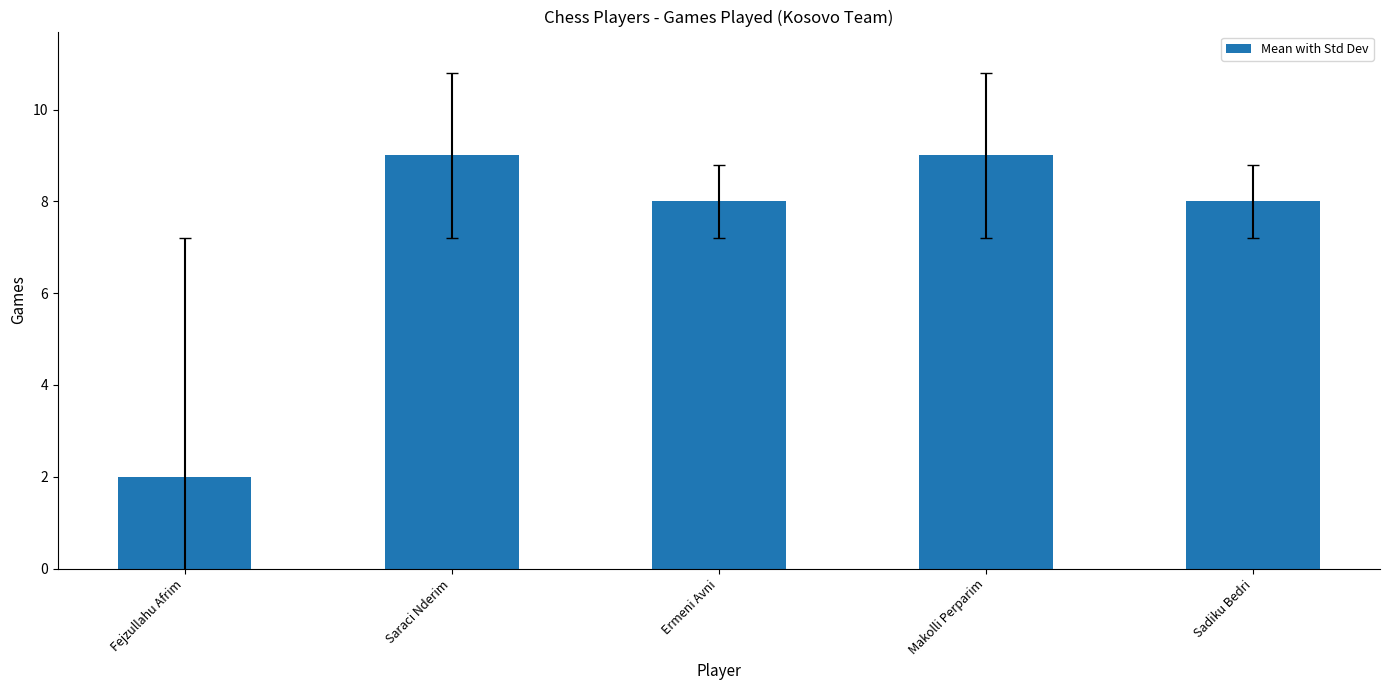

What is the label of the 3rd bar from the left?

Ermeni Avni